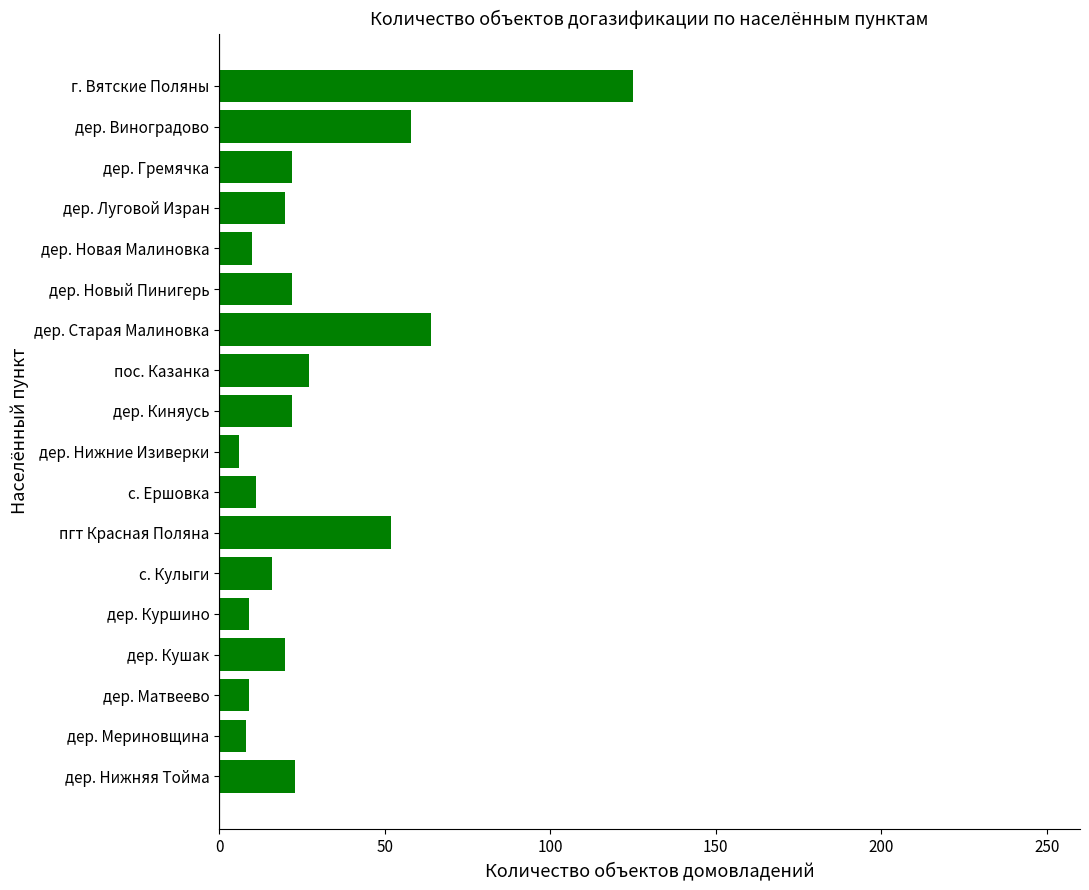

The value at дер. Матвеево is 9. True or false?

True